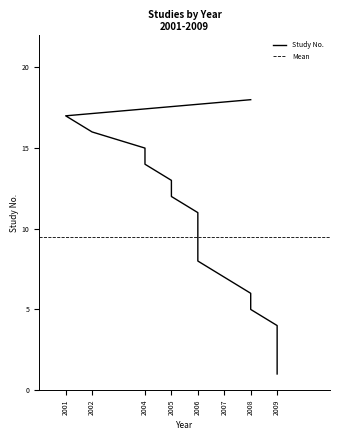

True or false: there are more than 1 points higher than both neighbors.

False